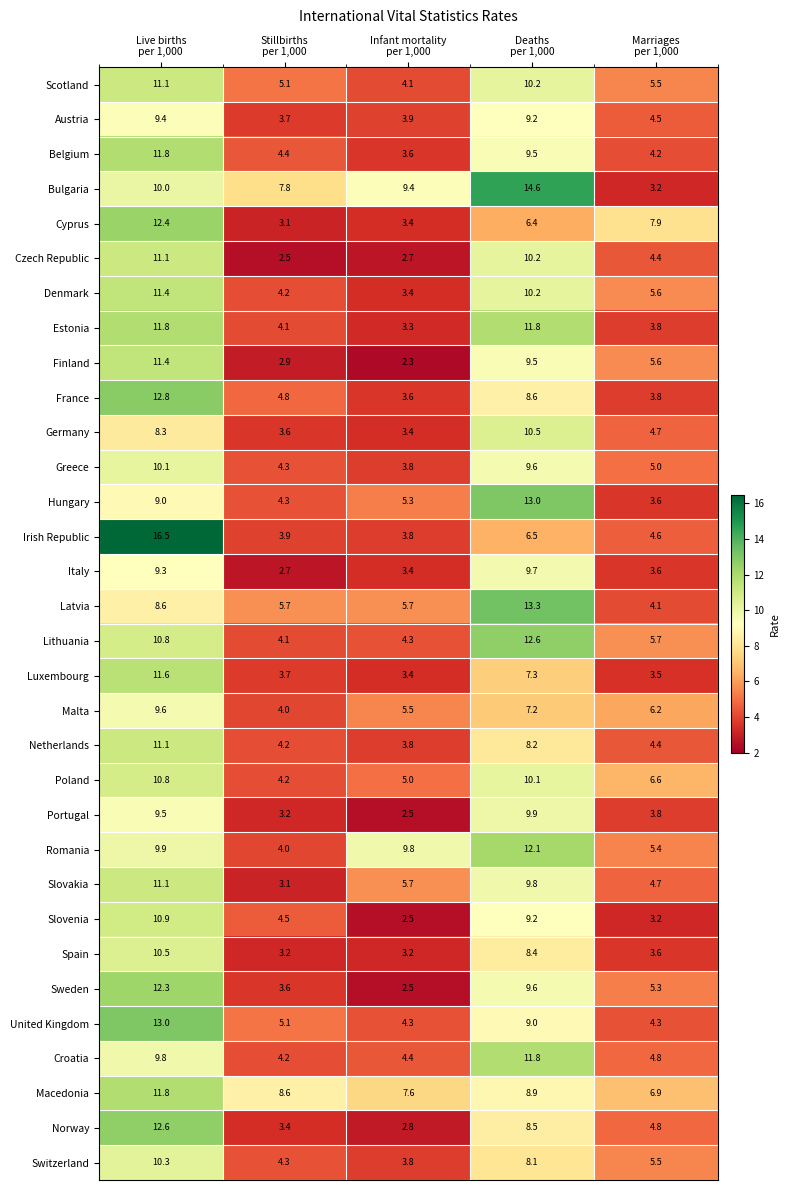

What is the maximum value shown in the chart?

16.5